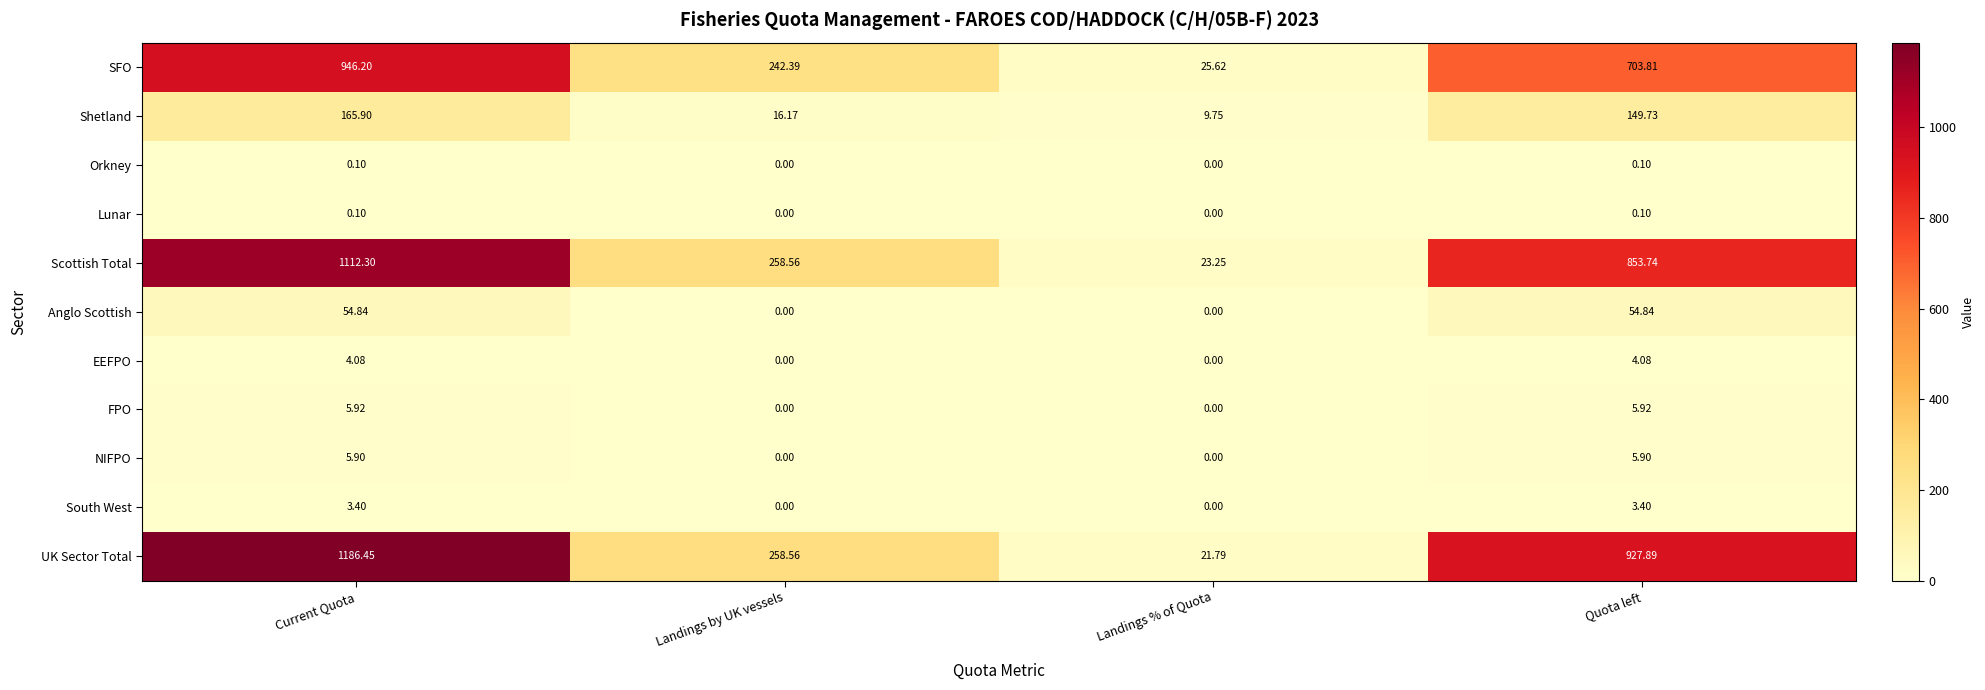

How many data points does each series have?

4